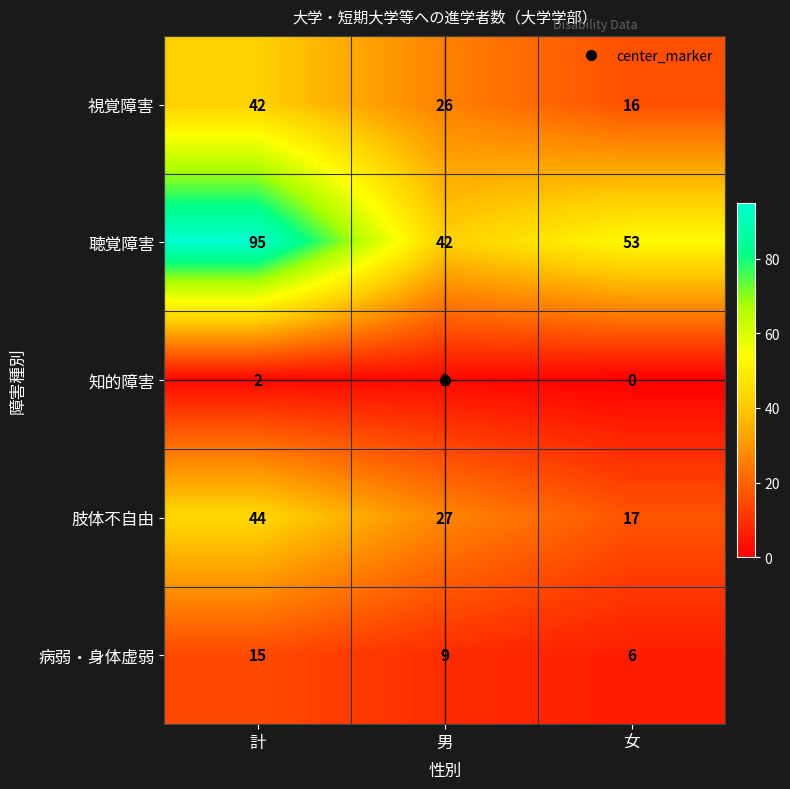

Which series has the largest total across all categories?

聴覚障害